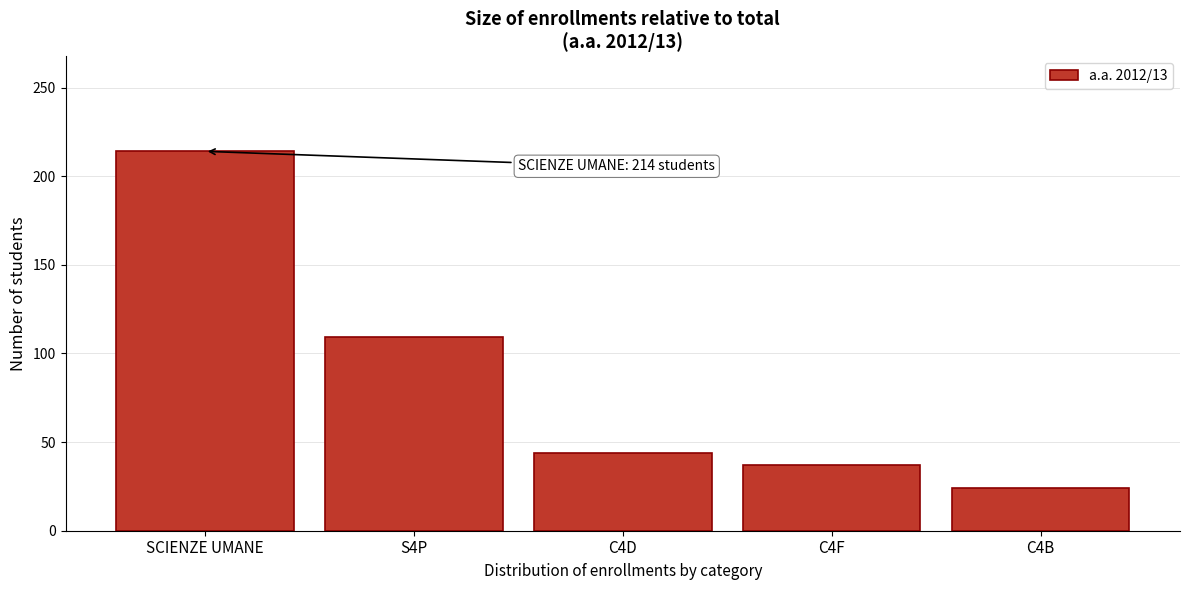

Reading left to right, what are all the values shown in this chart?

214	109	44	37	24